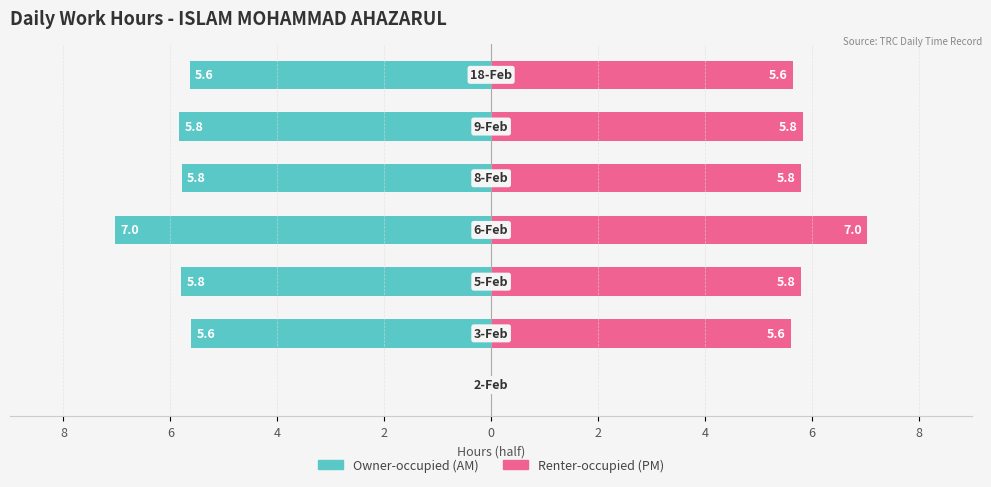

At which category does the chart reach its minimum across all series?

2